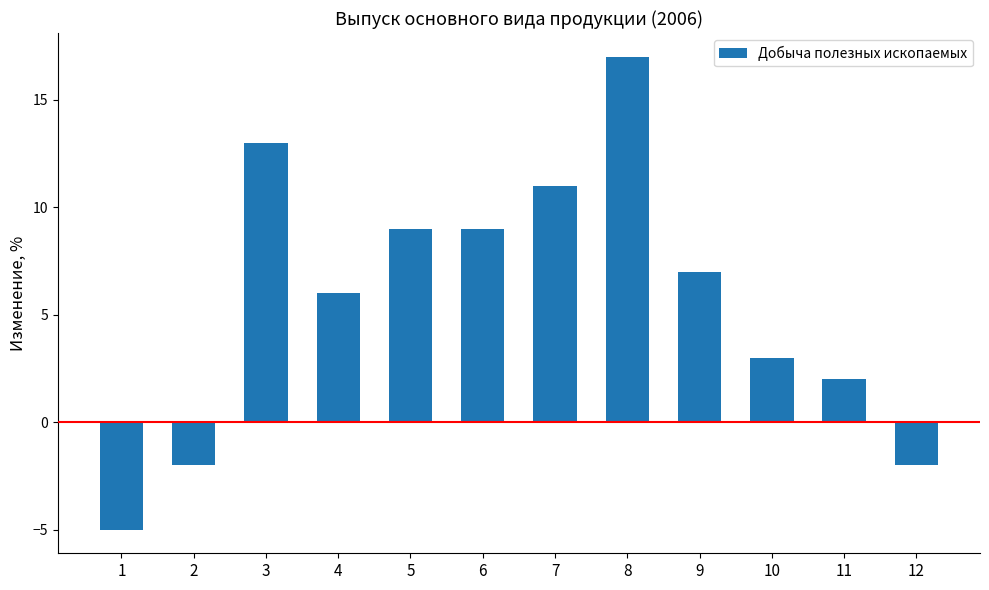

At which label is the value closest to 6?

4